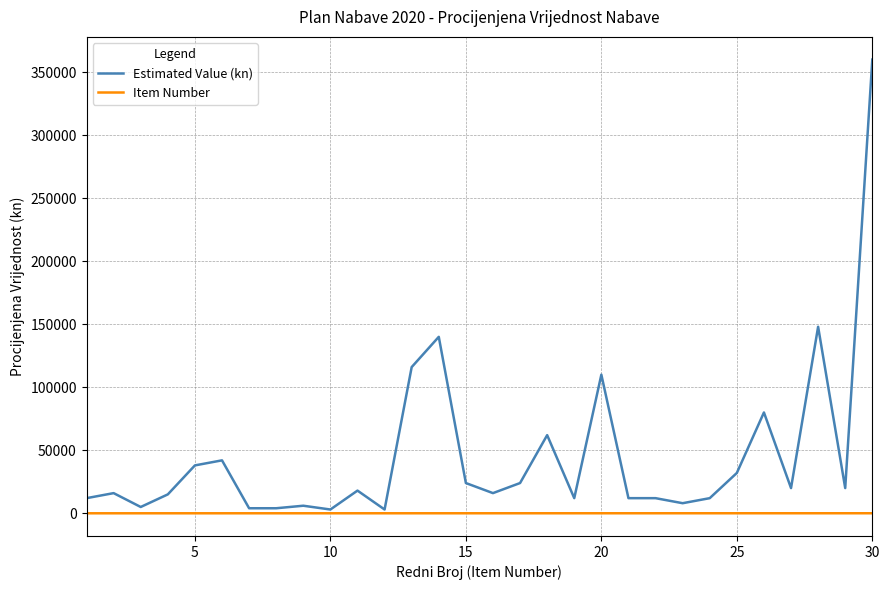

What is the maximum value shown in the chart?

360000